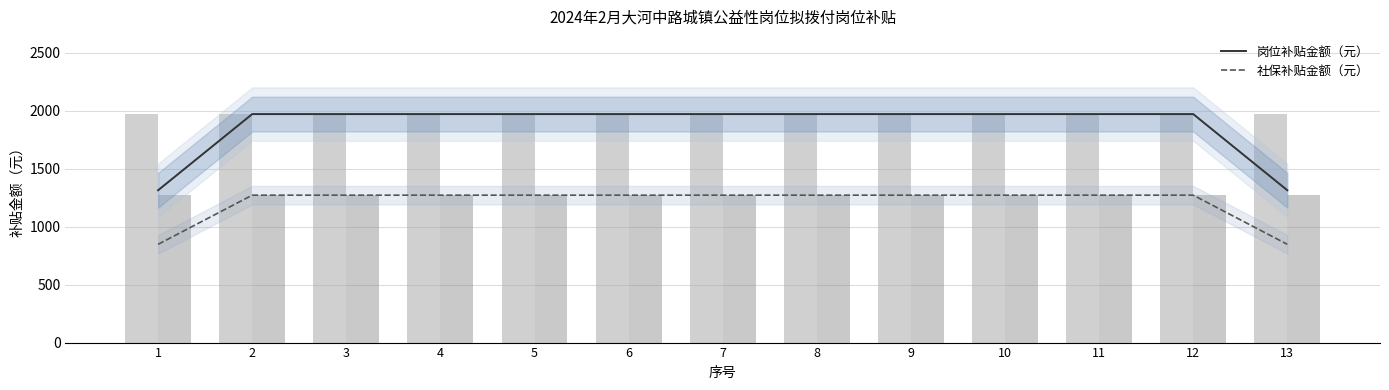

Rank the series at 11 from highest to lowest value.

岗位补贴金额（元）, 社保补贴金额（元）